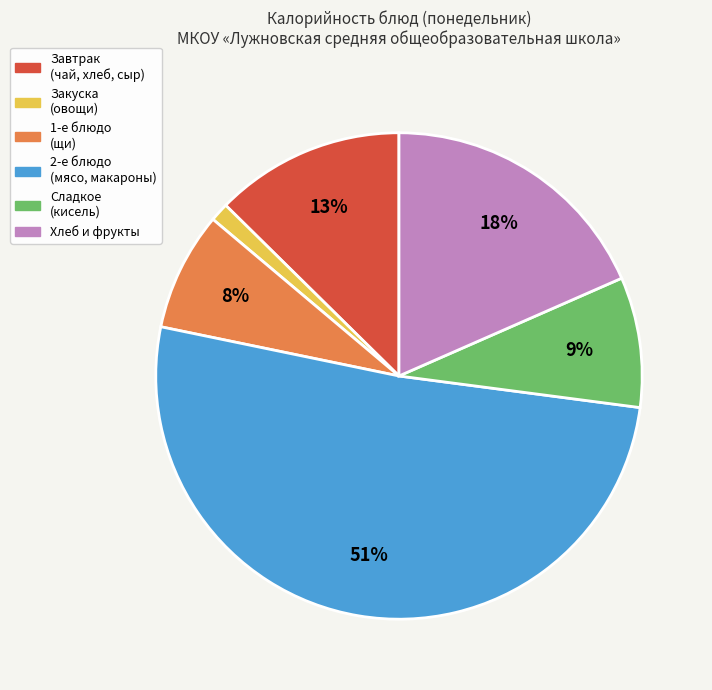

Is there any slice that represents more than half of the pie?

Yes